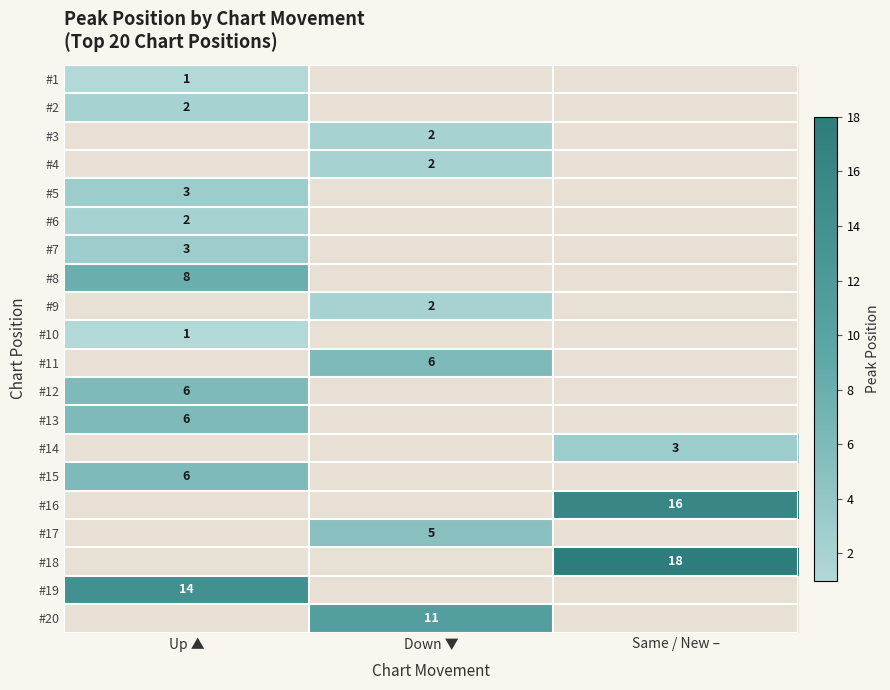

What is the greatest value displayed?

18.0